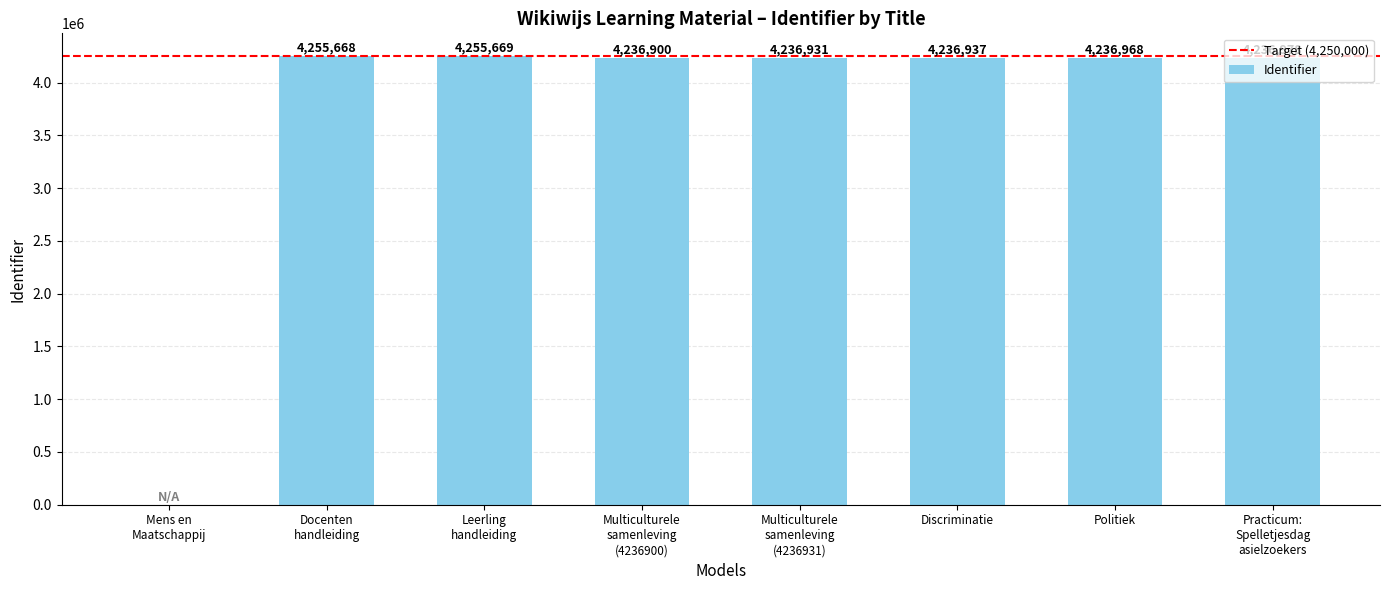

What is the sum of the values at Discriminatie and Politiek?

8473905